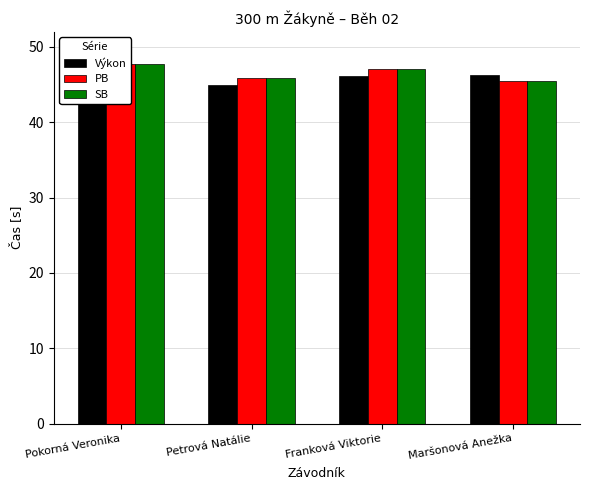

What are all the series names shown in the legend?

Výkon, PB, SB